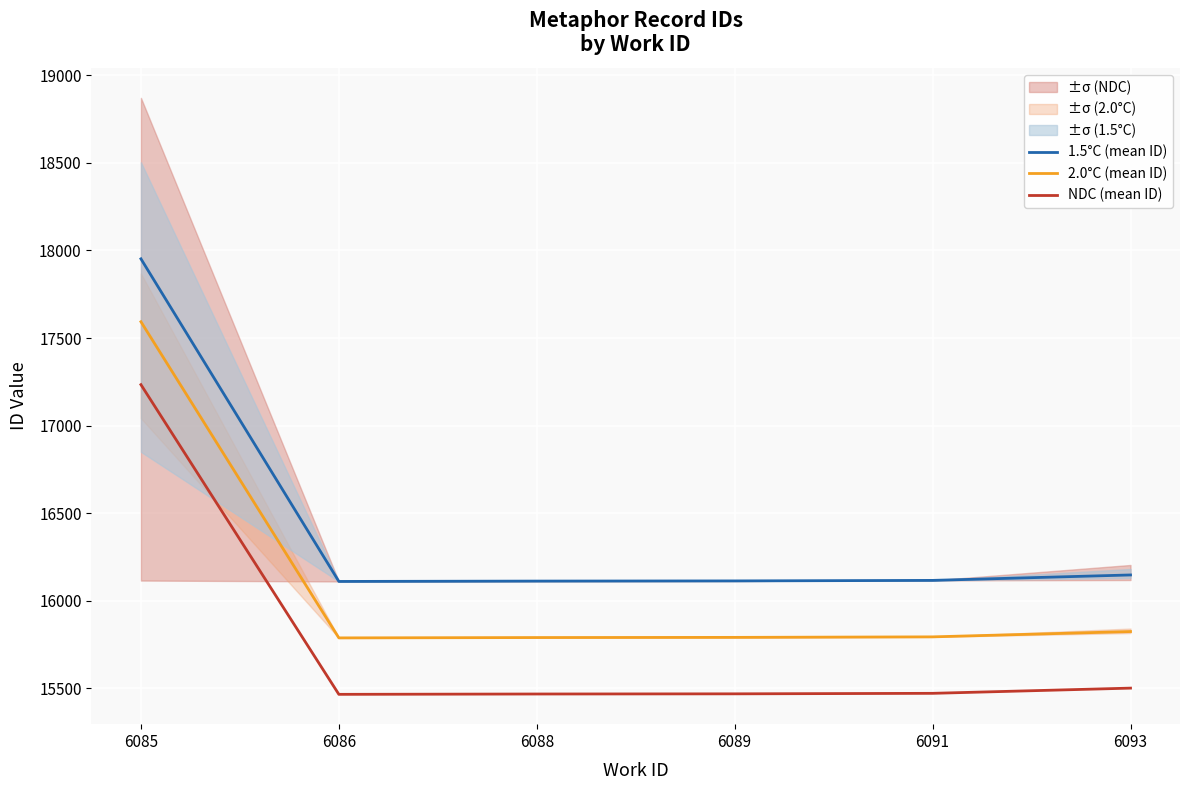

Which category has the lowest value in the 1.5°C (mean ID) series?

6086